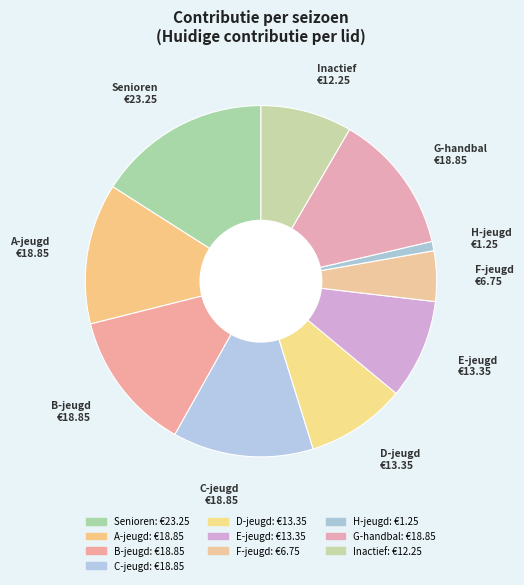

To the nearest percent, what percentage of the pie is Senioren?

16%